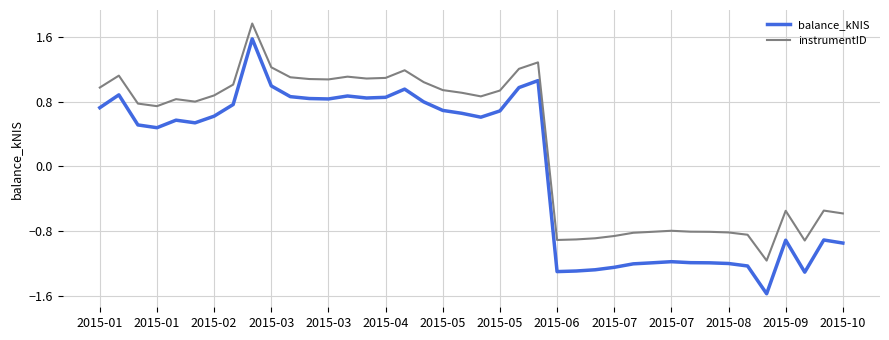

What is the highest value of the instrumentID series?

1.8